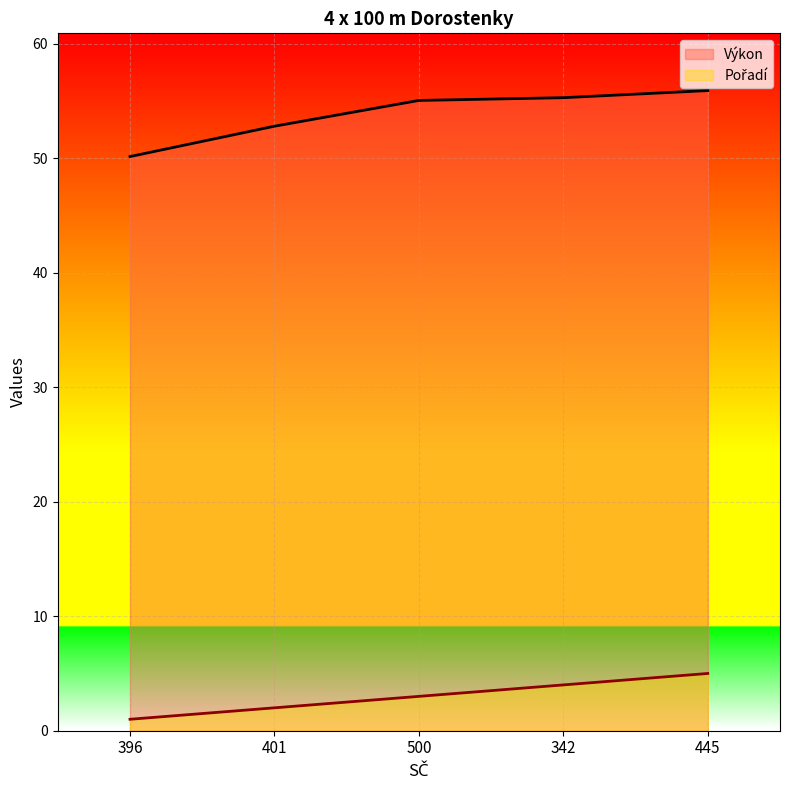

Reading left to right, list all the values displayed in this chart.

Pořadí: 396=1.0	401=2.0	500=3.0	342=4.0	445=5.0
Výkon: 396=50.1	401=52.8	500=55.0	342=55.3	445=55.9